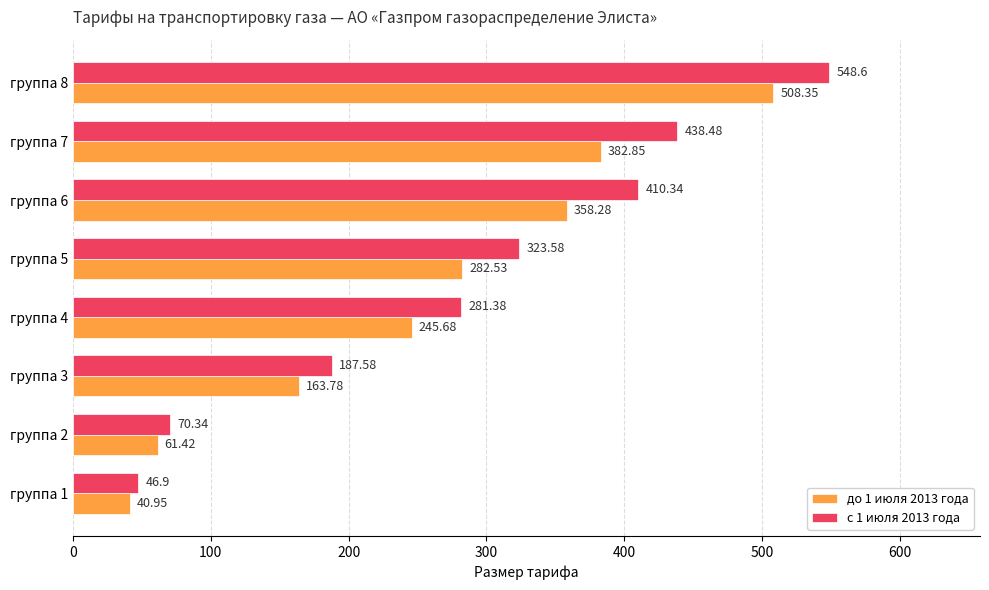

What is the sum of all с 1 июля 2013 года values?

2307.2